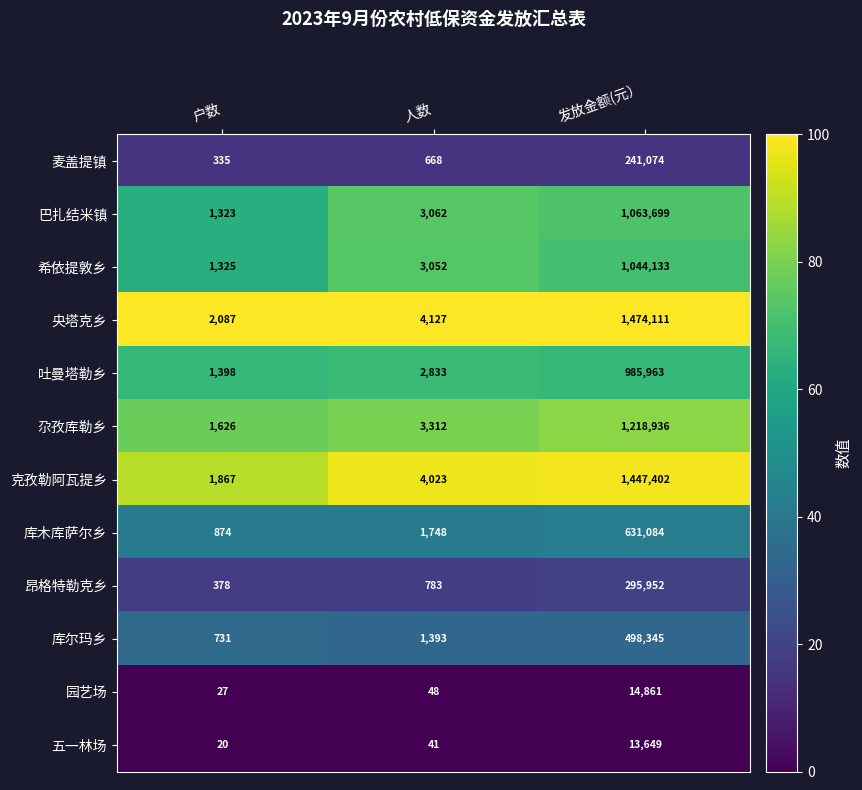

What is the sum of the 吐曼塔勒乡 values at 发放金额(元） and 户数?

987361